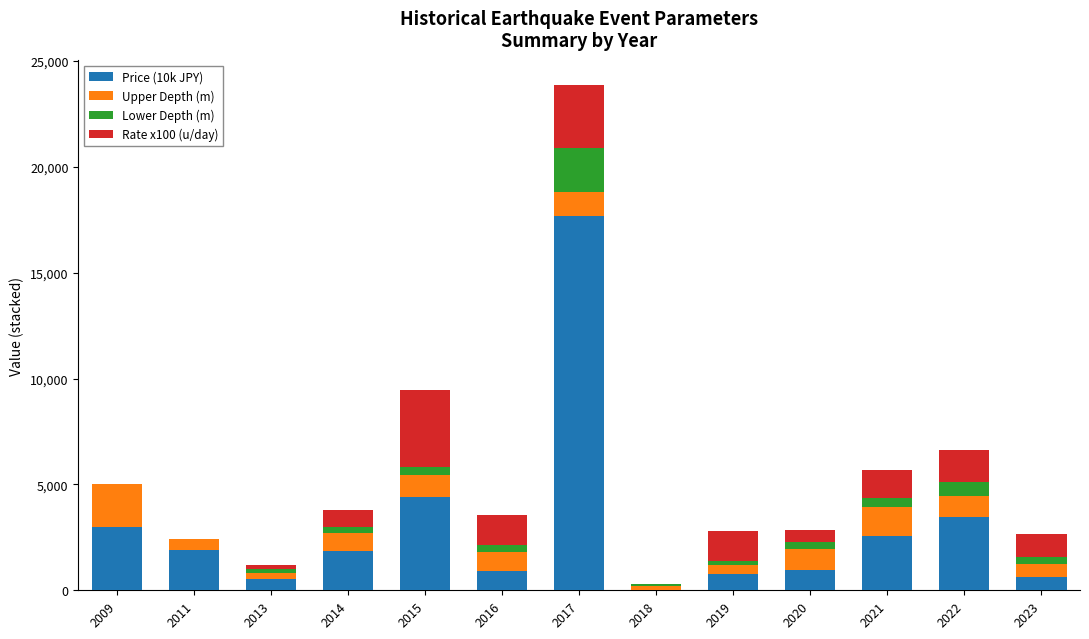

The value of Price (10k JPY) at 2023 is 640. True or false?

True